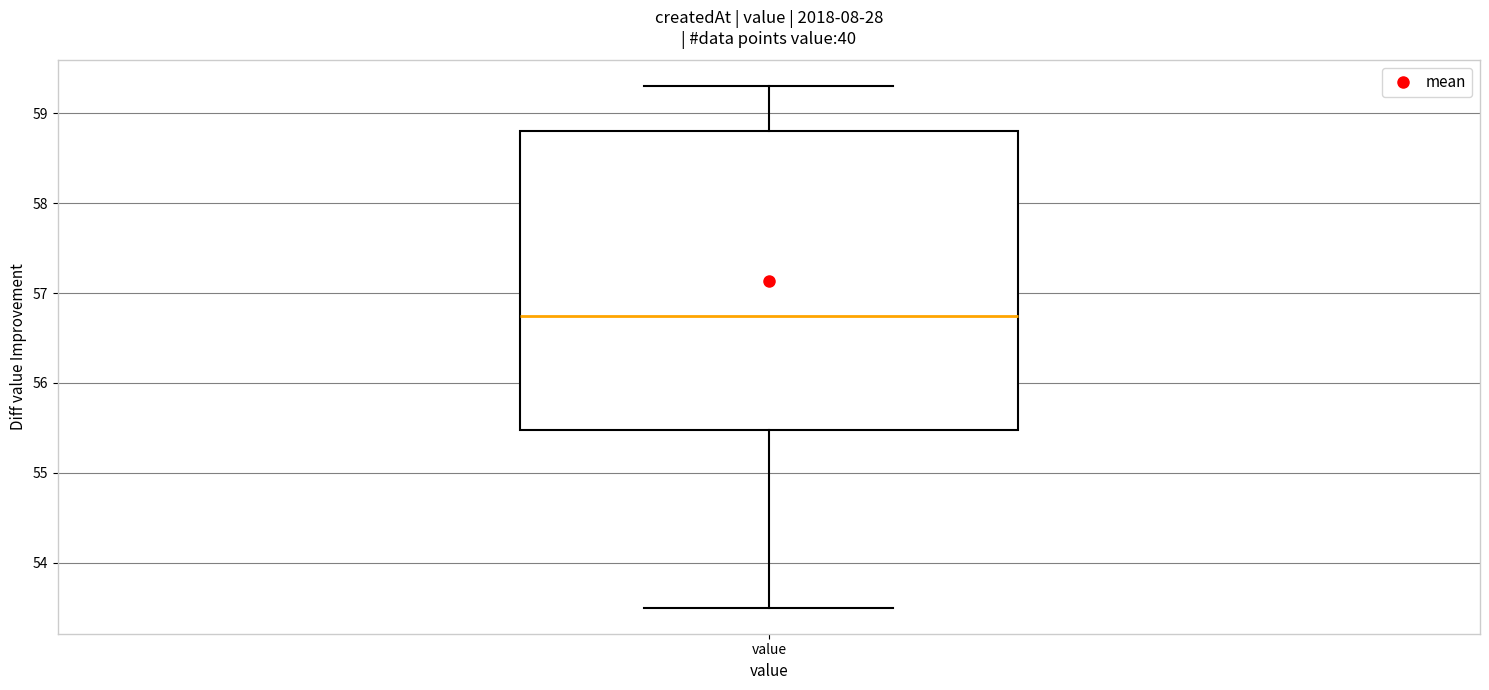

Where does the lower whisker of the box for value end on the y-axis? The values are not printed on the chart, so give them approximately, as read against the axis.

53.5